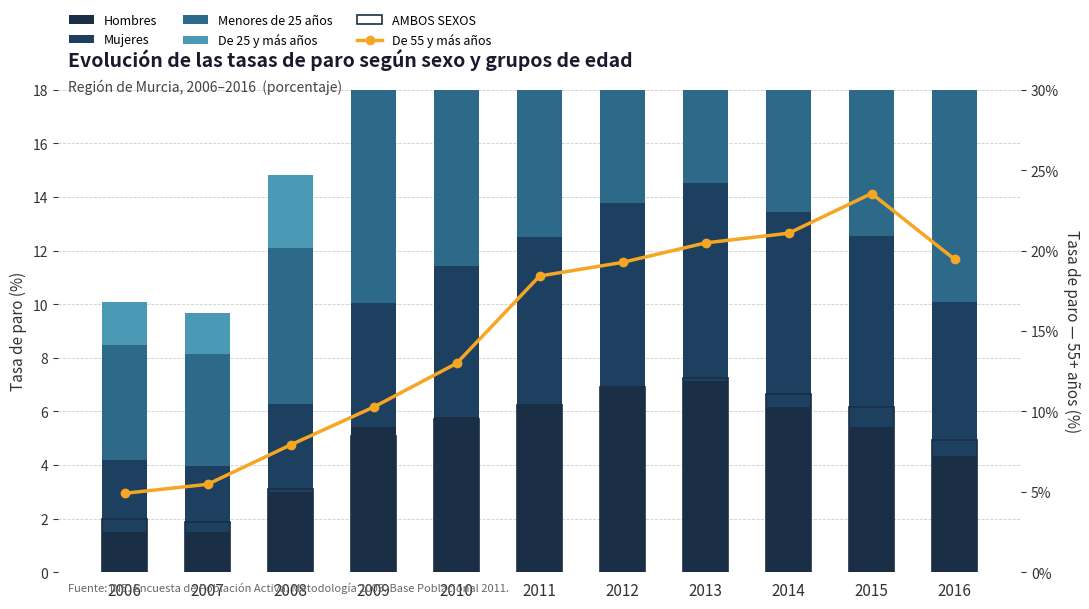

Rank the categories by Hombres value from lowest to highest.

2006, 2007, 2008, 2016, 2009, 2015, 2010, 2014, 2011, 2012, 2013